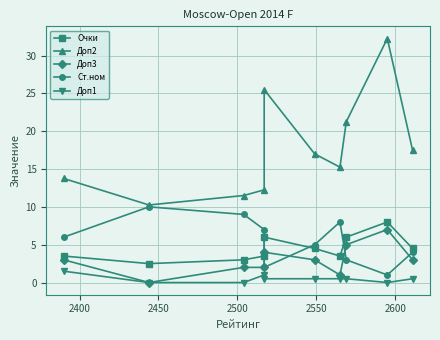

True or false: Доп1 has more than 0 points higher than both neighbors.

True